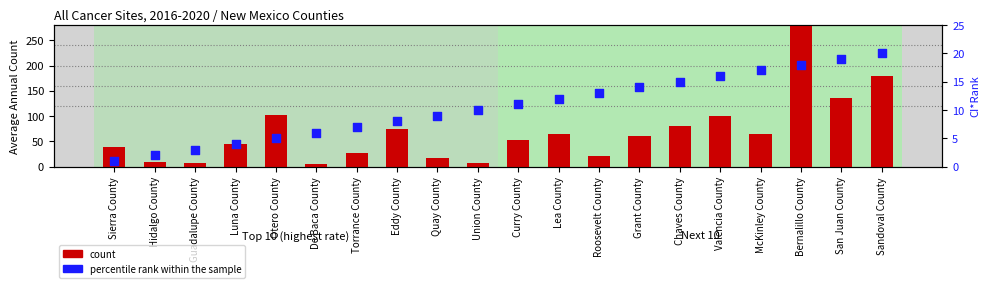

At which category is the sum across all series the highest?

Bernalillo County